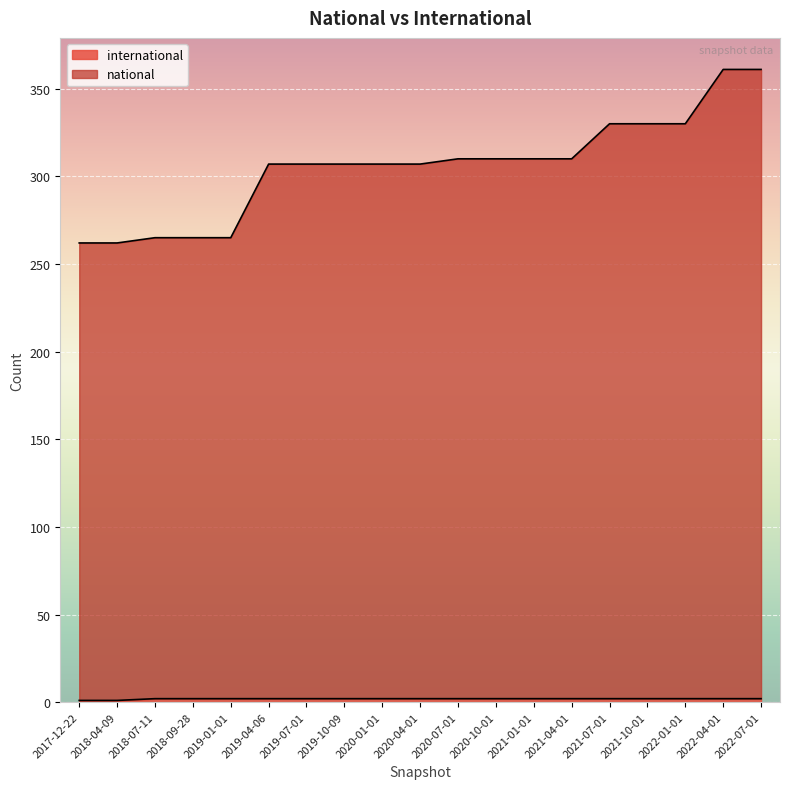

What is the average value of the international series?

2